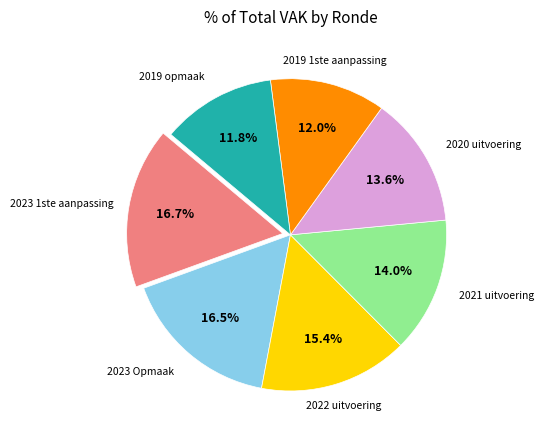

To the nearest percent, what percentage of the pie is 2023 1ste aanpassing?

17%